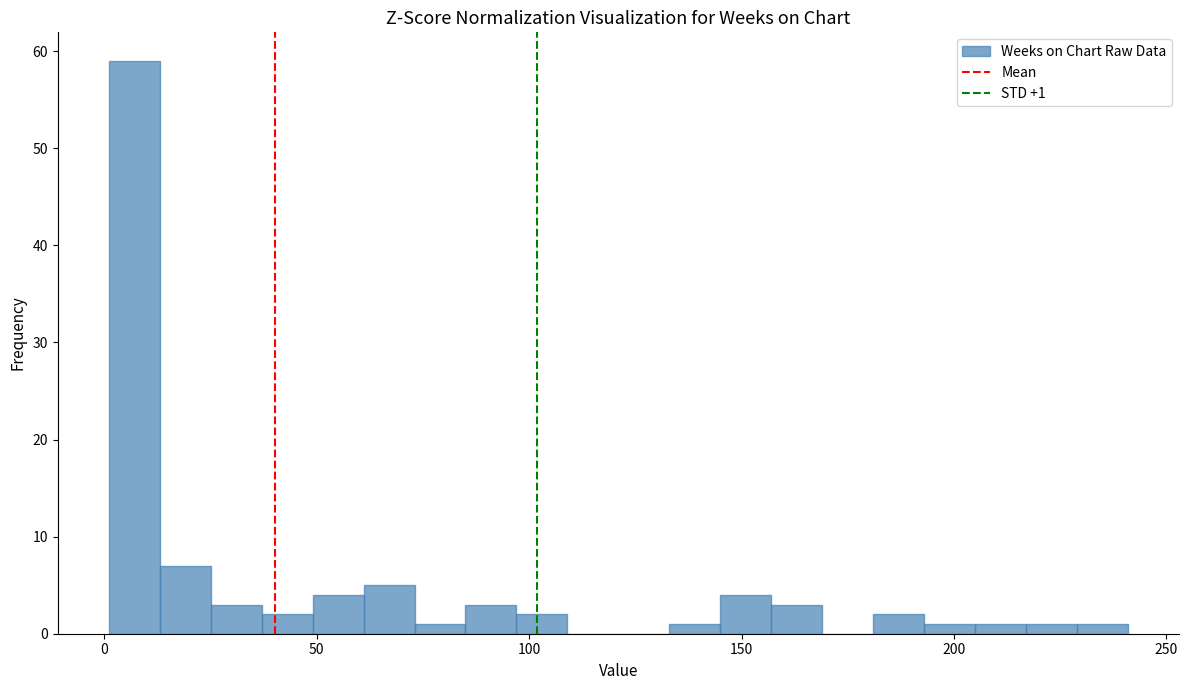

Read against the x-axis, roughly where is the centre of the tallest bar?

5